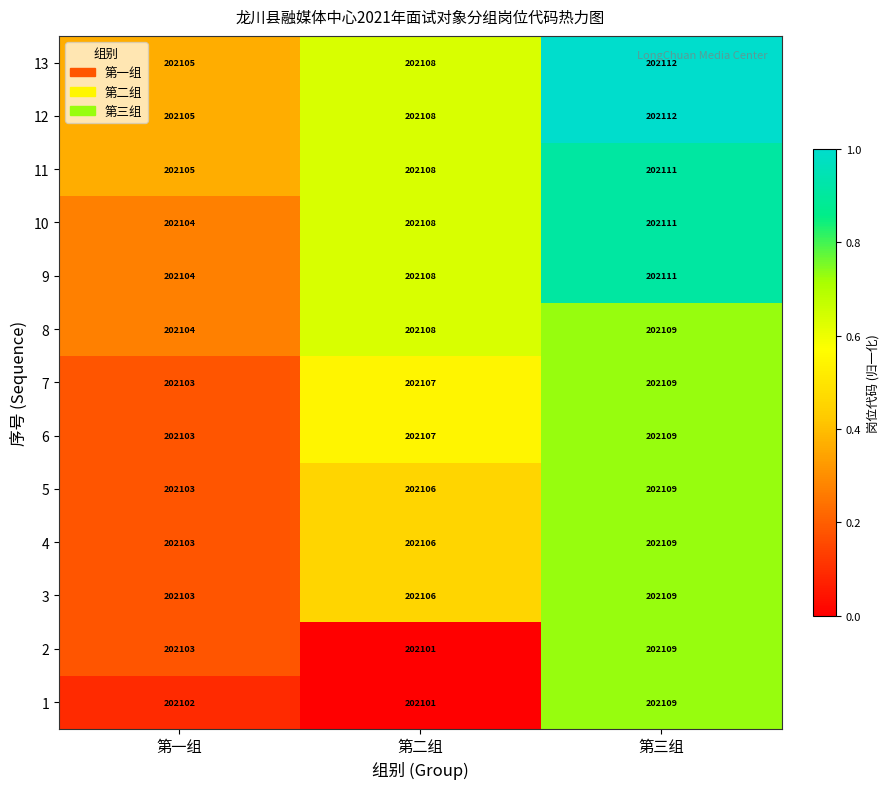

The value of 6 at 第一组 is 112593. True or false?

False